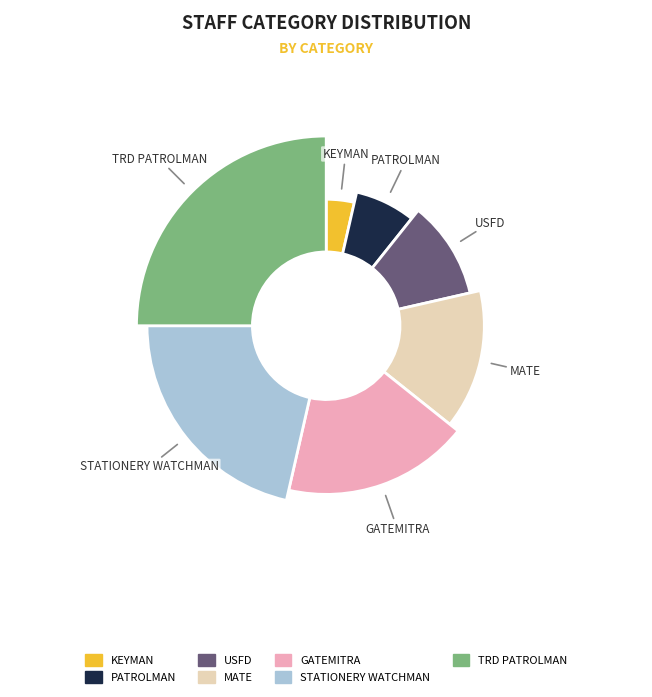

Is it true that PATROLMAN is 13% of the pie?

False